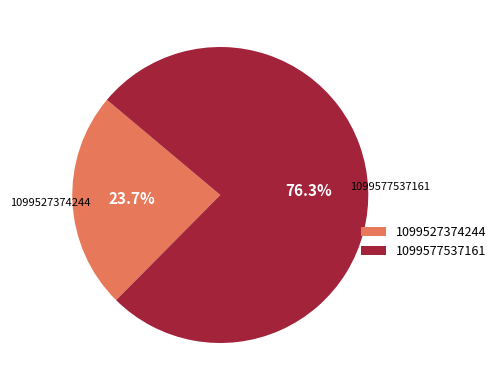

What percentage is NOT represented by 1099577537161?

23.7%